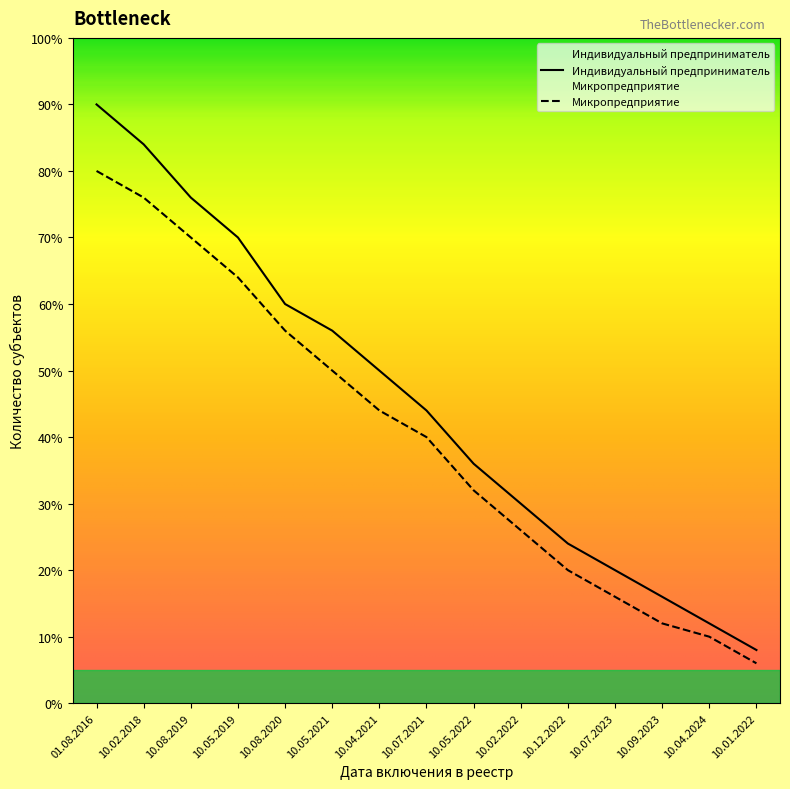

Which category has the highest value in the Индивидуальный предприниматель series?

01.08.2016